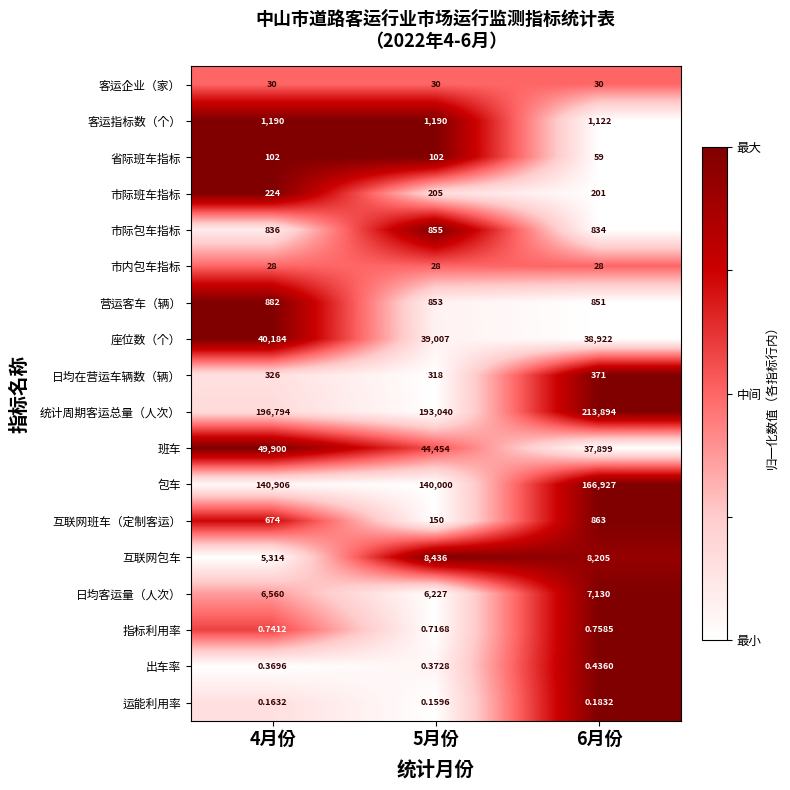

What is the maximum value shown in the chart?

213894.0